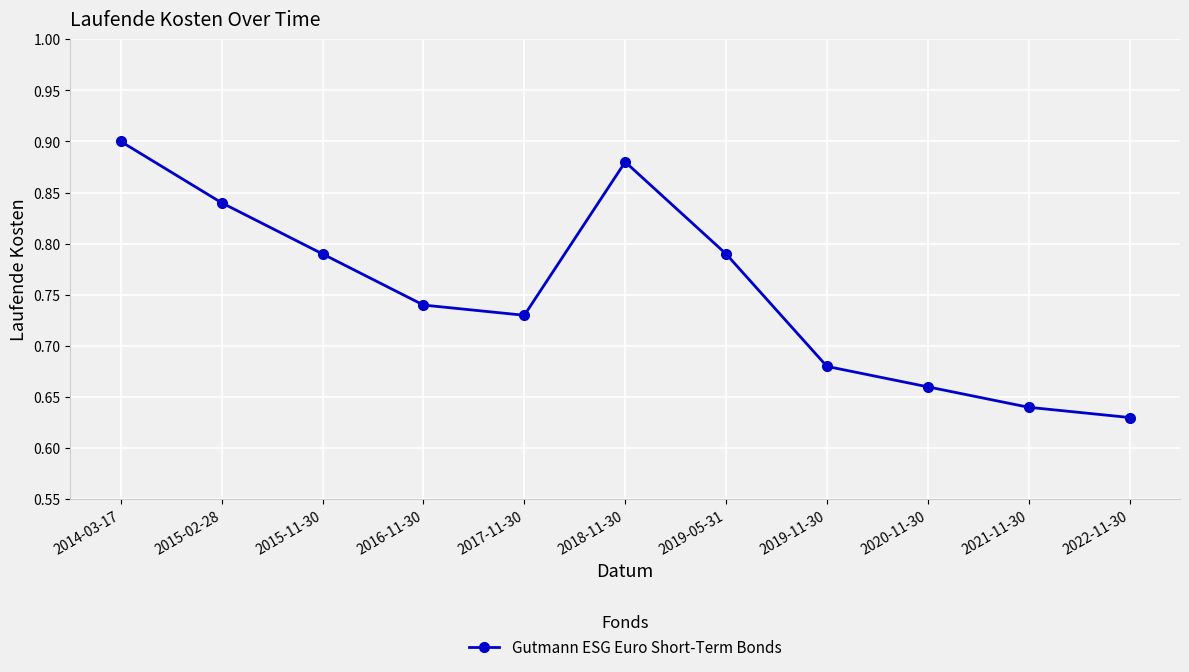

At which category does the data reach its first local valley?

2017-11-30